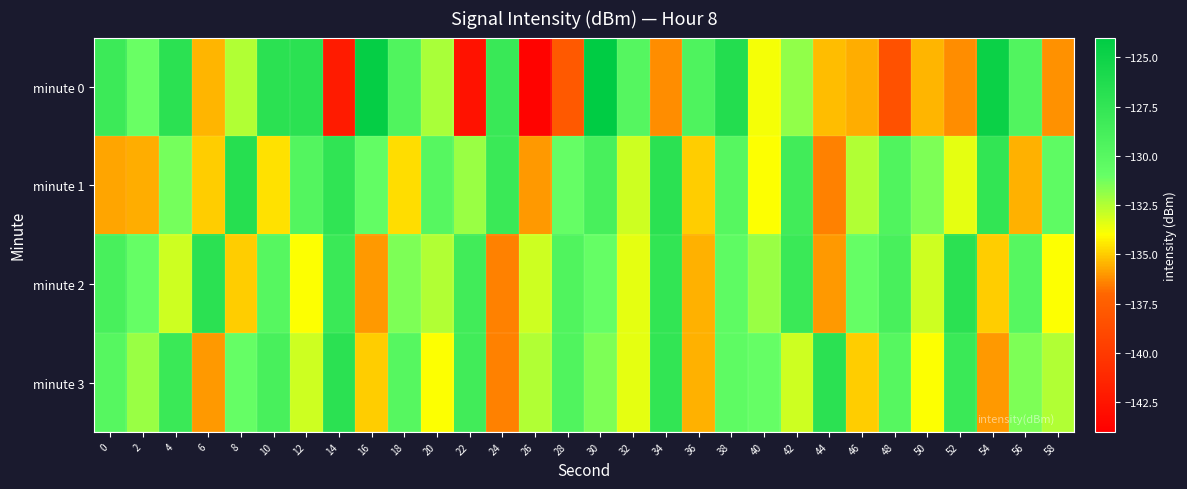

What is the difference between the highest and lowest values at 2?

4.6